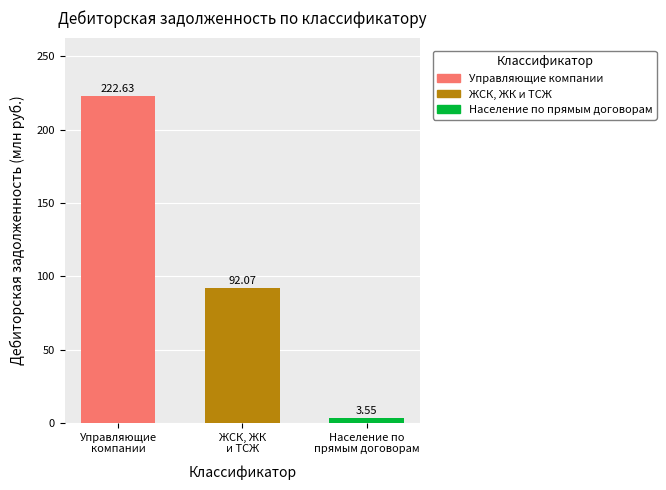

What is the average value?

106.1